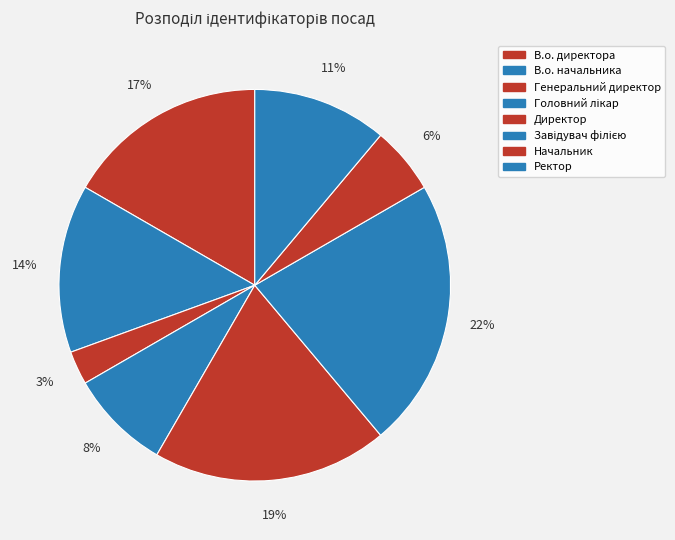

Combined, what portion of the pie is Начальник and Завідувач філією?

27.8%